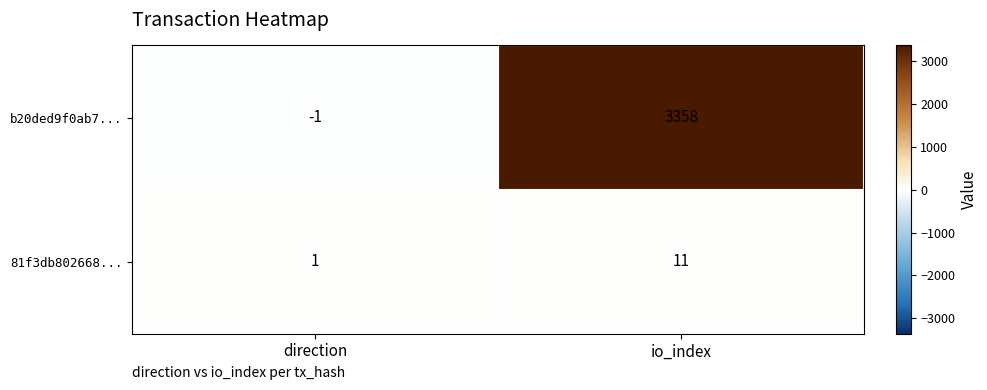

Which series has the largest total across all categories?

b20ded9f0ab7...